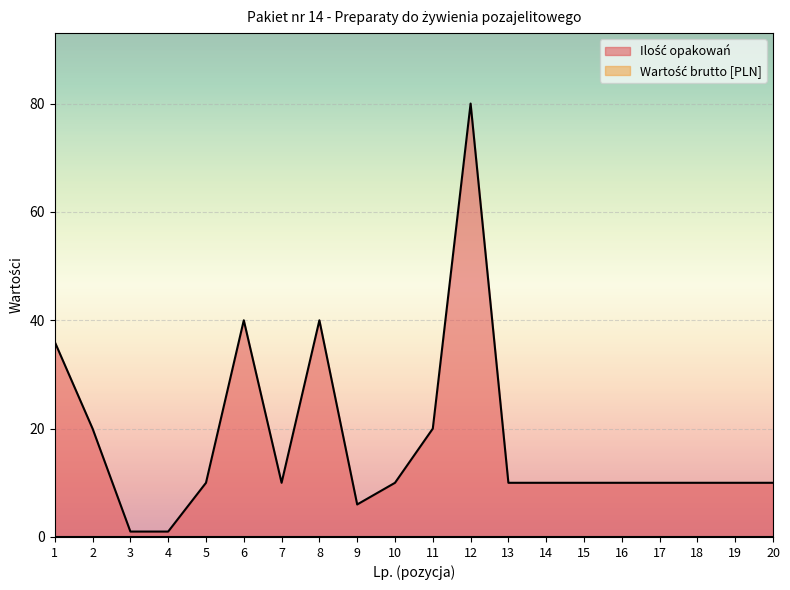

Where is the data nearest to the value 40?

6